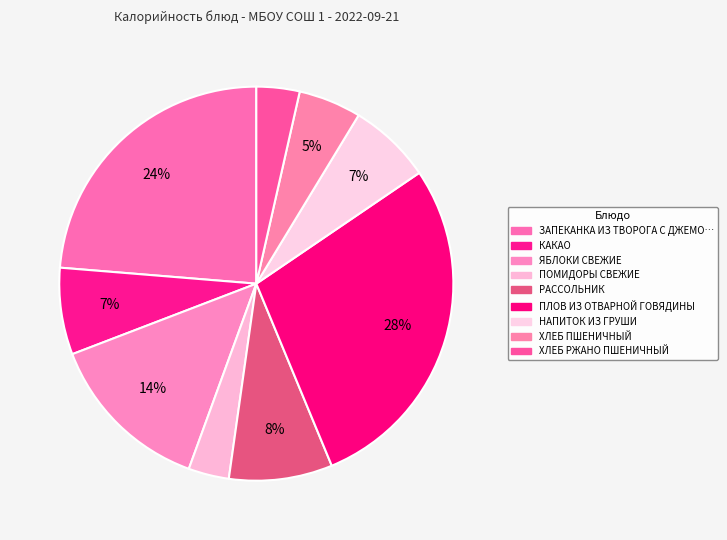

How many slices are in this pie chart?

9